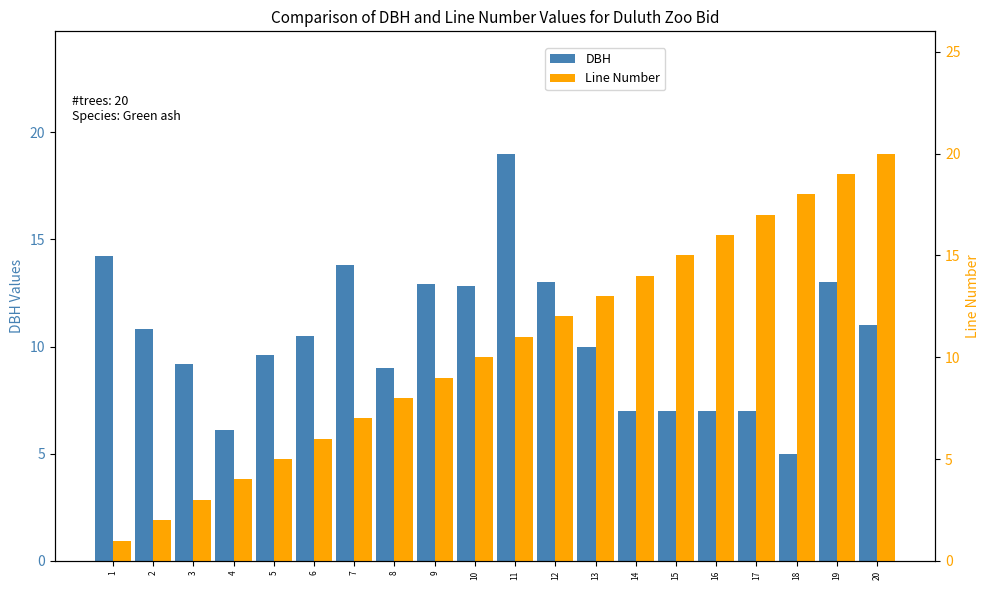

What is the sum of the DBH values at 12 and 5?

22.6